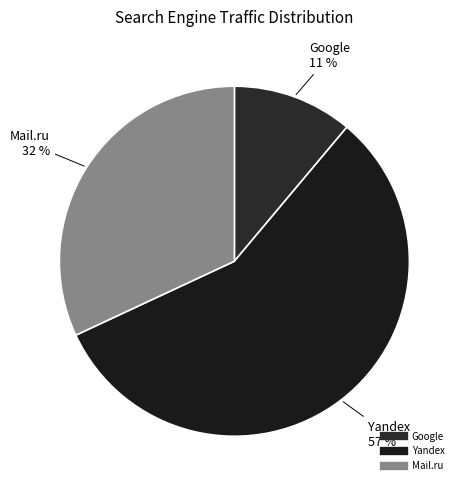

Is there a majority slice in this chart?

Yes